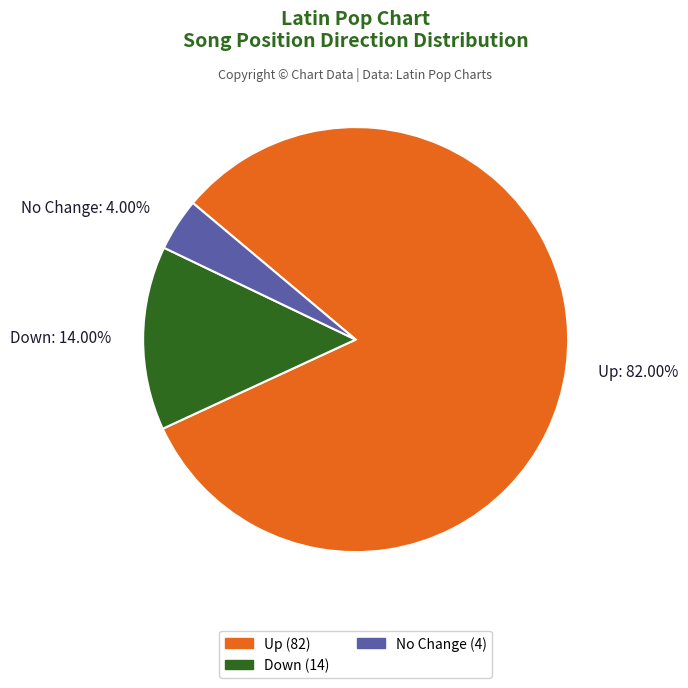

Which category has the smallest portion of the pie?

No Change